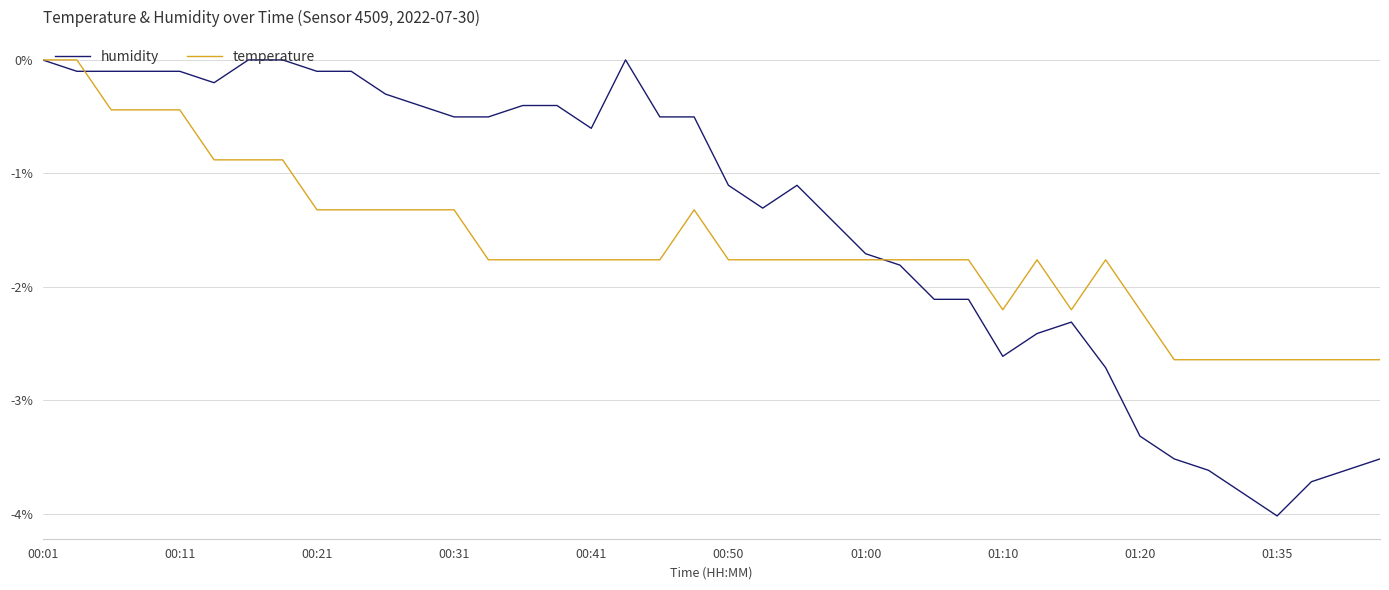

What is the minimum value for temperature?

-2.6